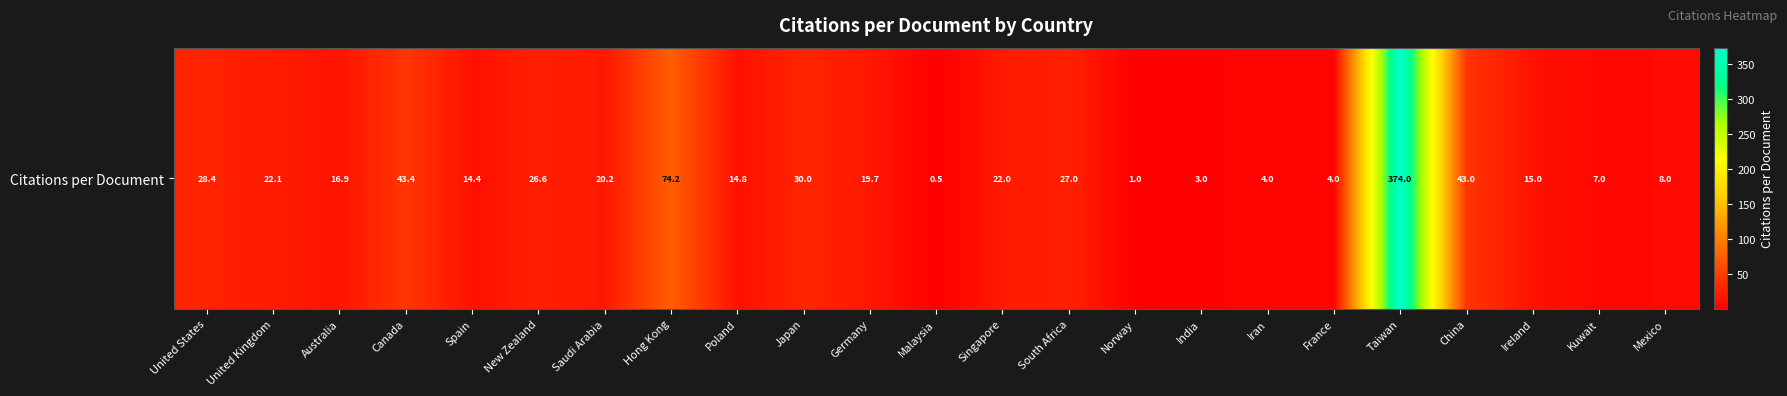

How many data points are less than 19?

11